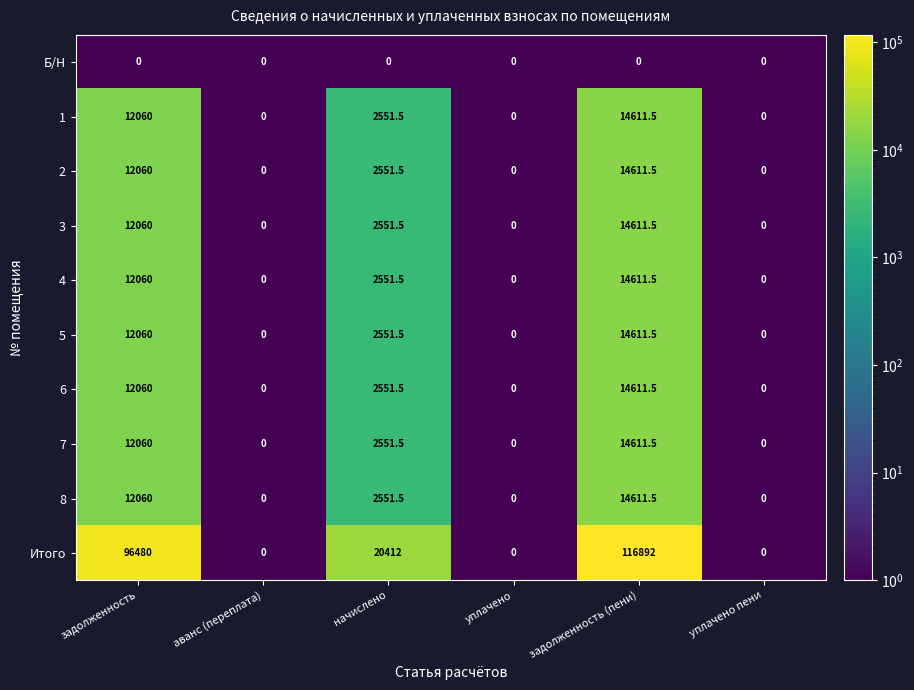

At which category is the sum across all series the highest?

задолженность (пени)